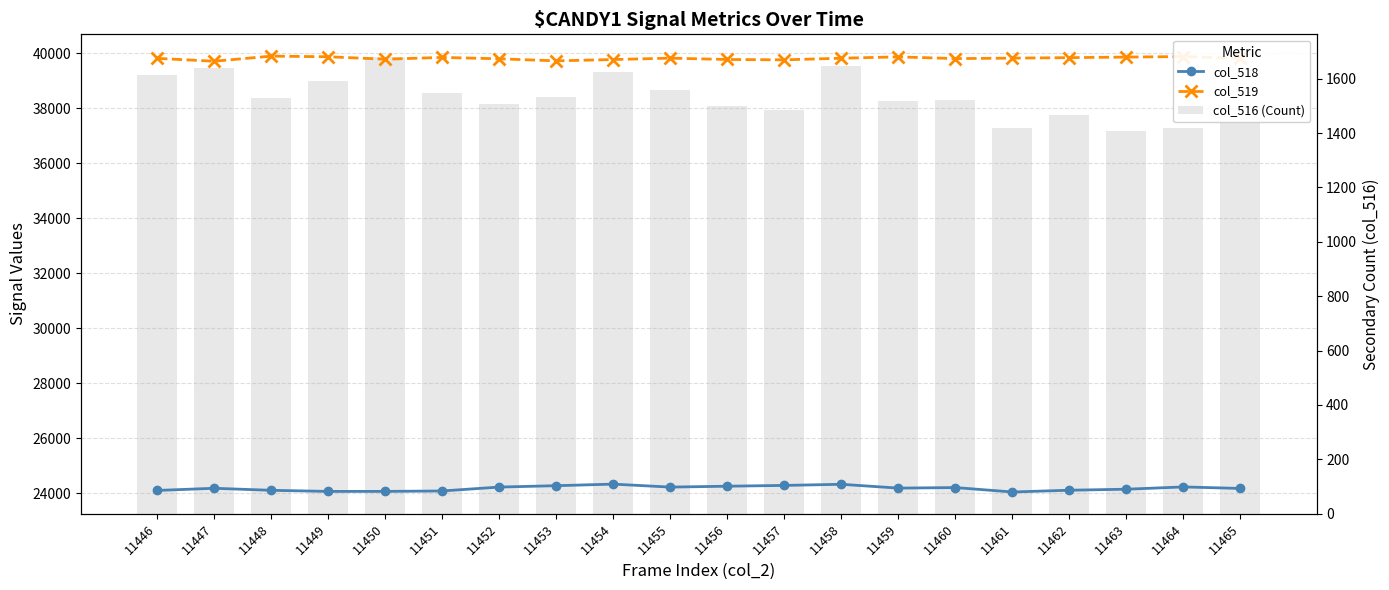

The col_516 (Count) series shows 943 at 11454. True or false?

False